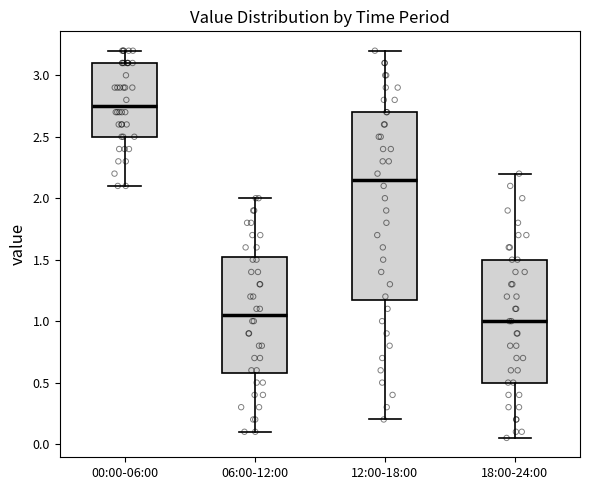

Comparing the boxes themselves (not the whiskers), which one is the tallest?

12:00-18:00